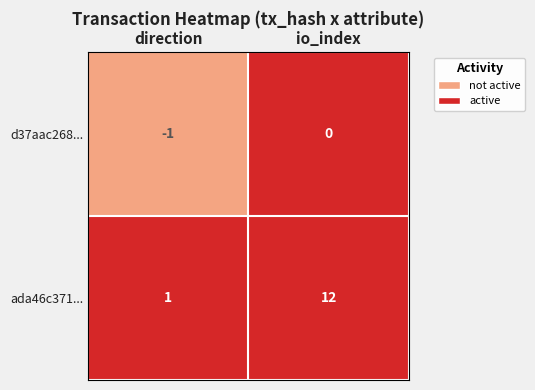

List the series in order of their overall mean, lowest first.

d37aac268..., ada46c371...